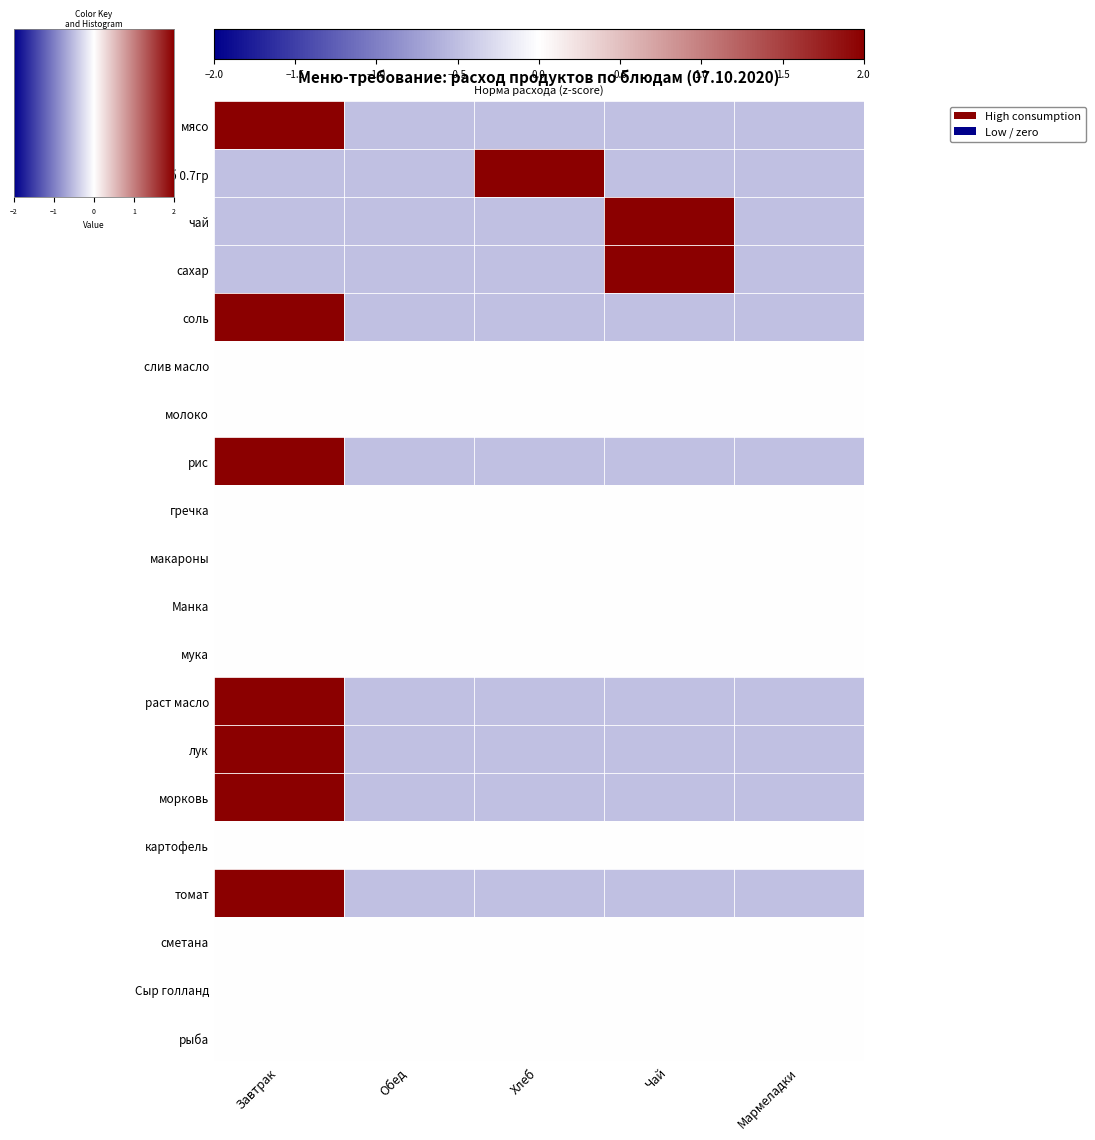

Between Хлеб and Мармеладки, which is larger?

Хлеб